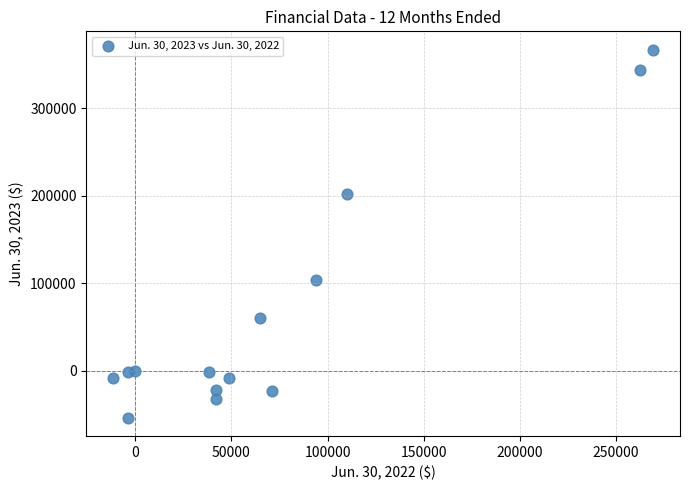

What Y value in the scatter plot is closest to 156707?

202564